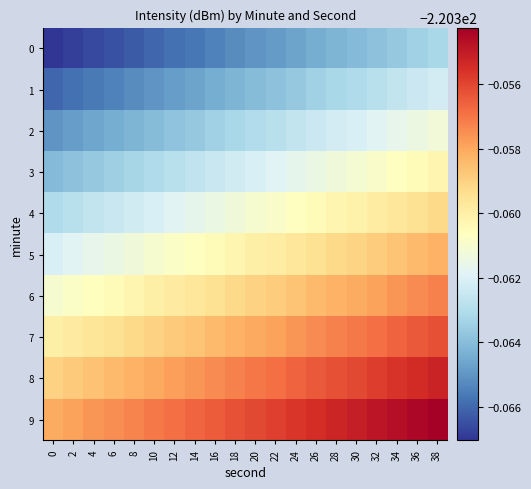

Which label corresponds to the largest value in the chart?

38